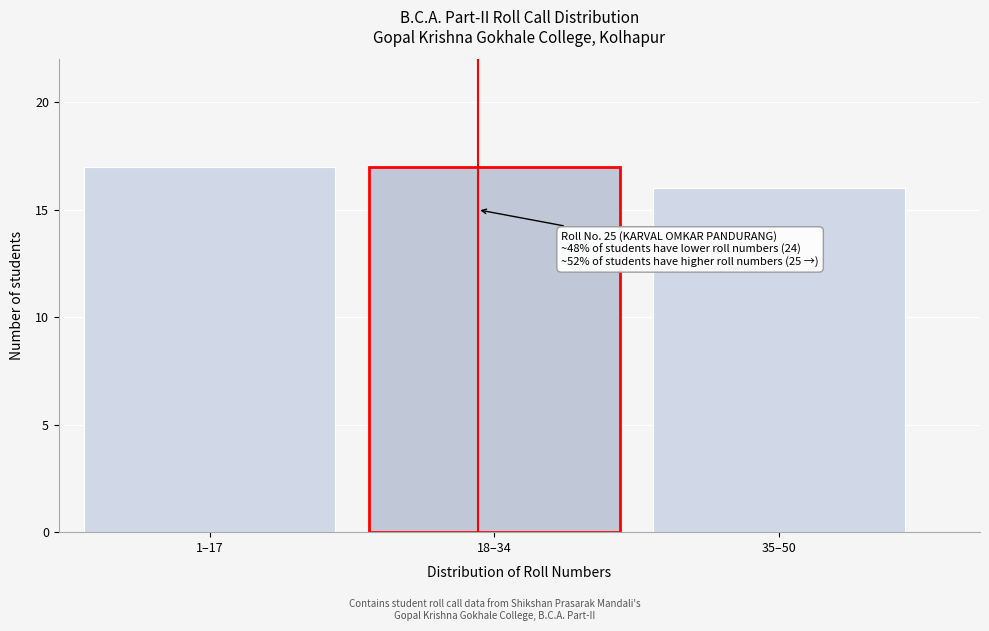

Reading left to right, transcribe all the data shown in this chart.

1–17=17	18–34=17	35–50=16